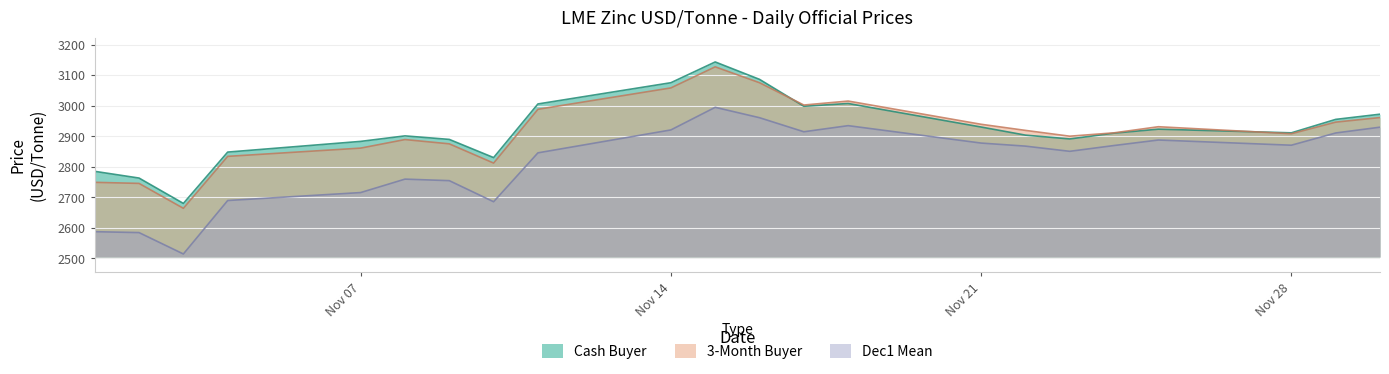

What are all the series names shown in the legend?

Cash Buyer, 3-Month Buyer, Dec1 Mean